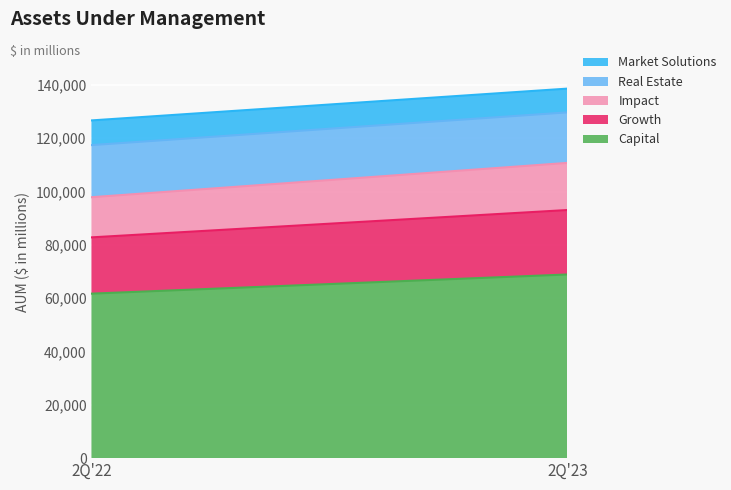

Does the chart display data point markers on the line(s)?

No